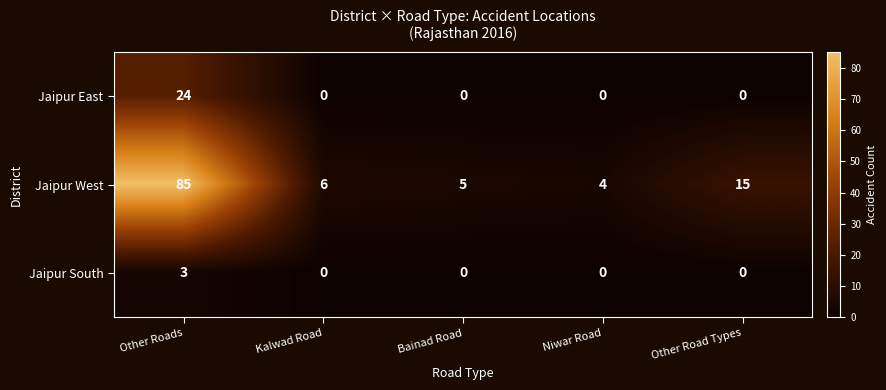

How many values in the Jaipur West series are below 6?

2